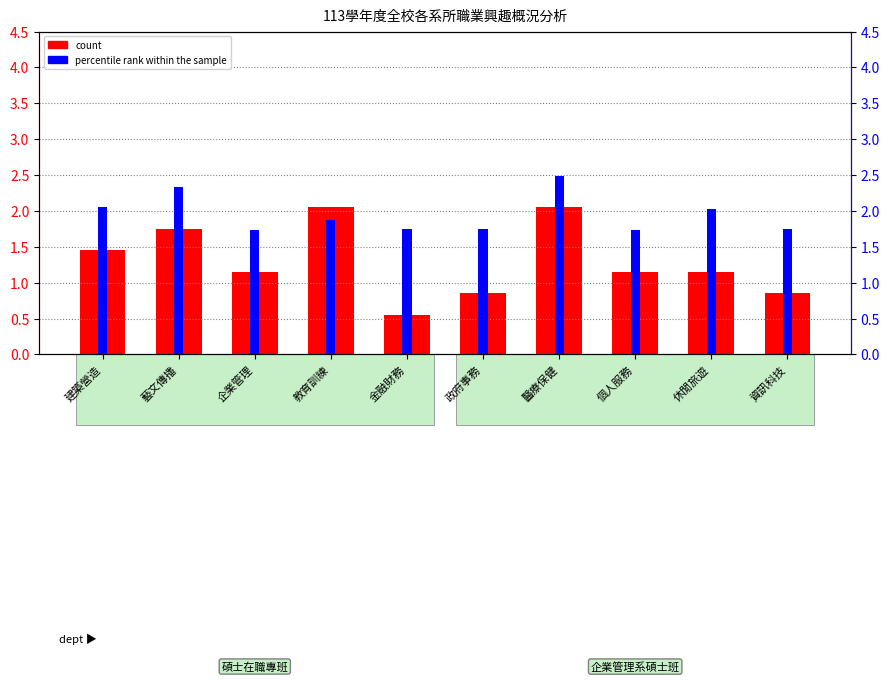

Which series has the widest spread of values?

count